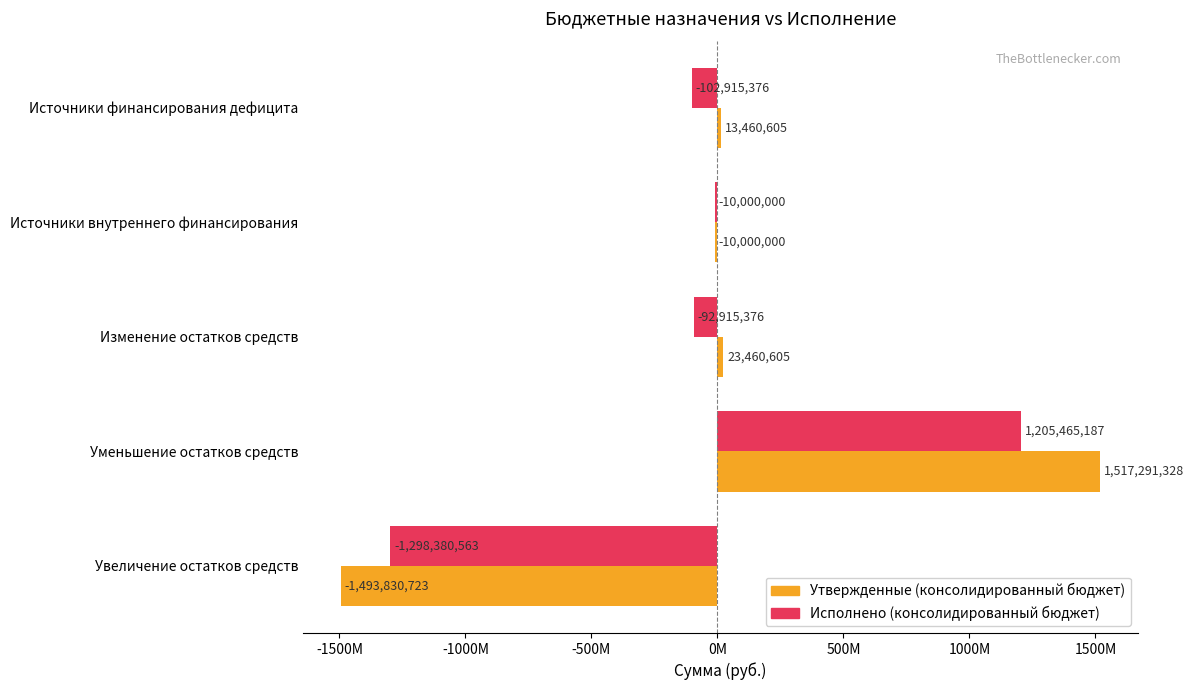

Which series has the widest spread of values?

Утвержденные (консолидированный бюджет)